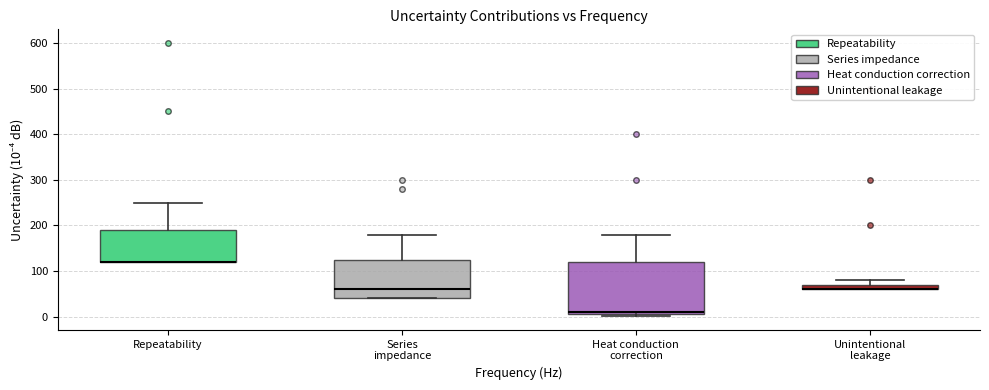

Comparing the boxes themselves (not the whiskers), which one is the tallest?

Heat conduction correction